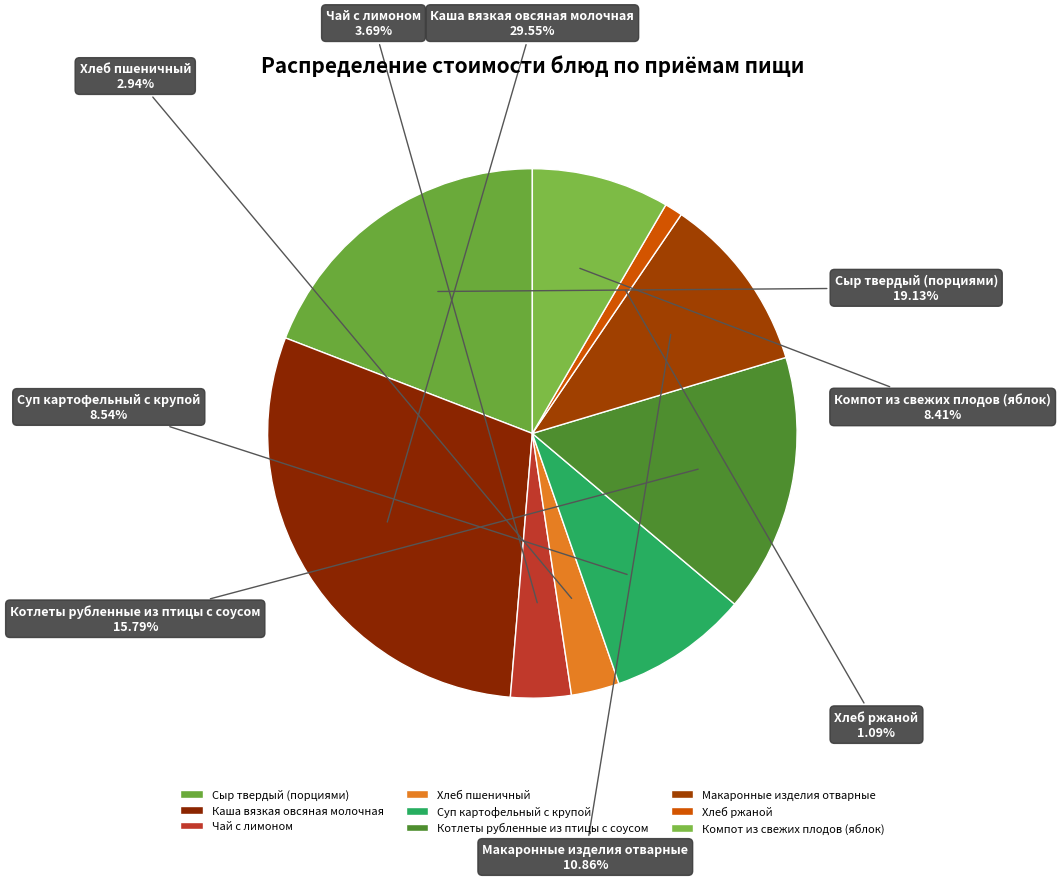

Does Котлеты рубленные из птицы с соусом account for over 50% of the chart?

No